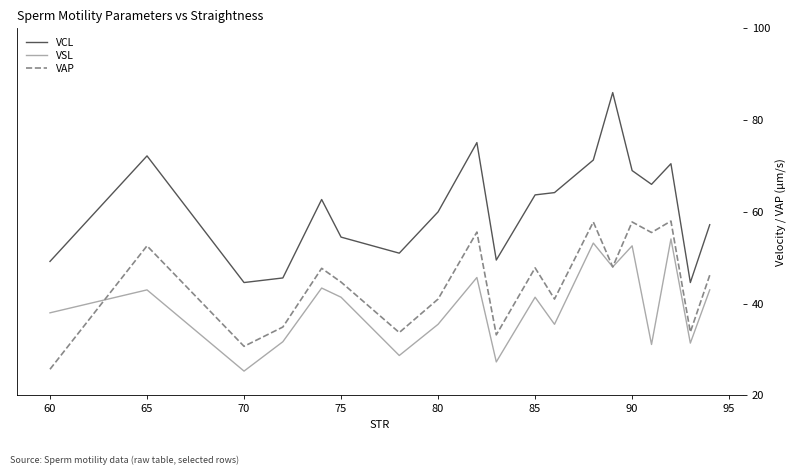

List the series in order of their peak value, highest first.

VCL, VAP, VSL